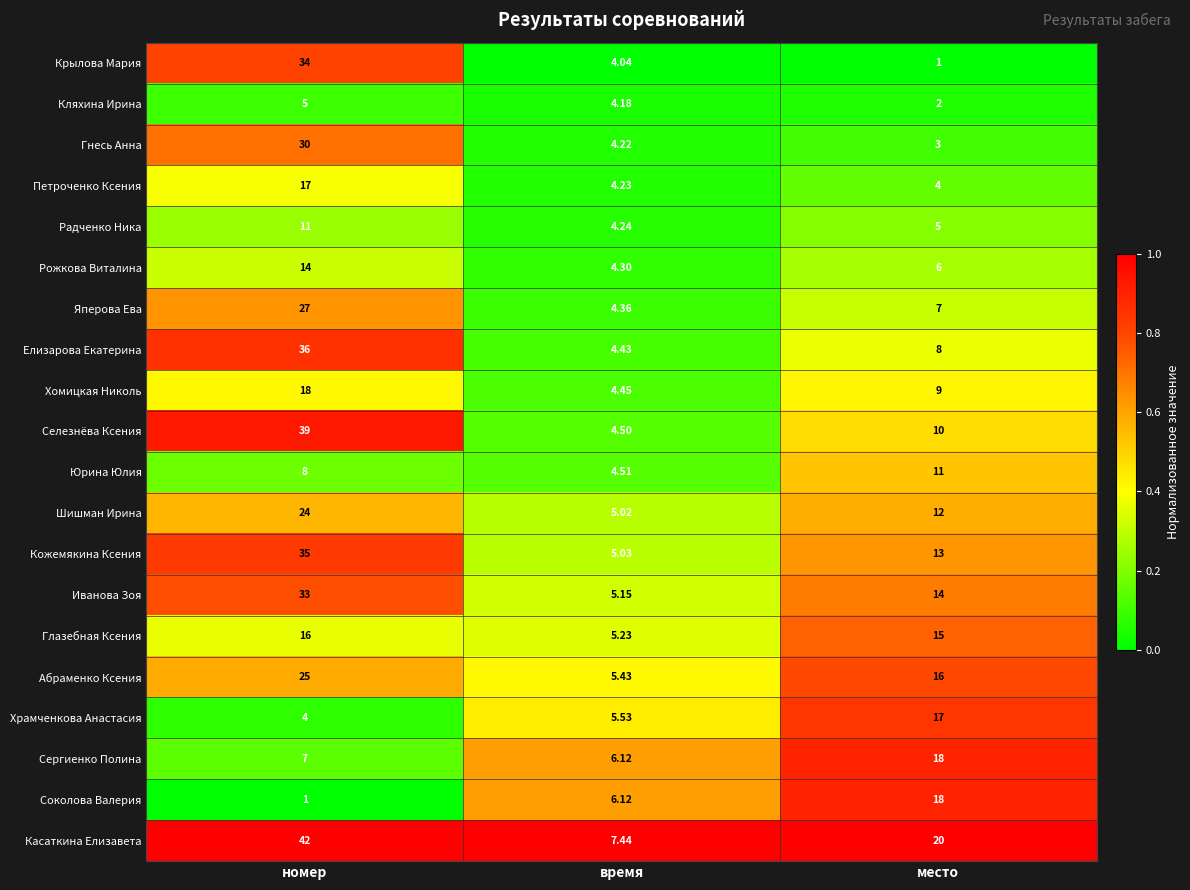

Which series has the widest spread of values?

Касаткина Елизавета